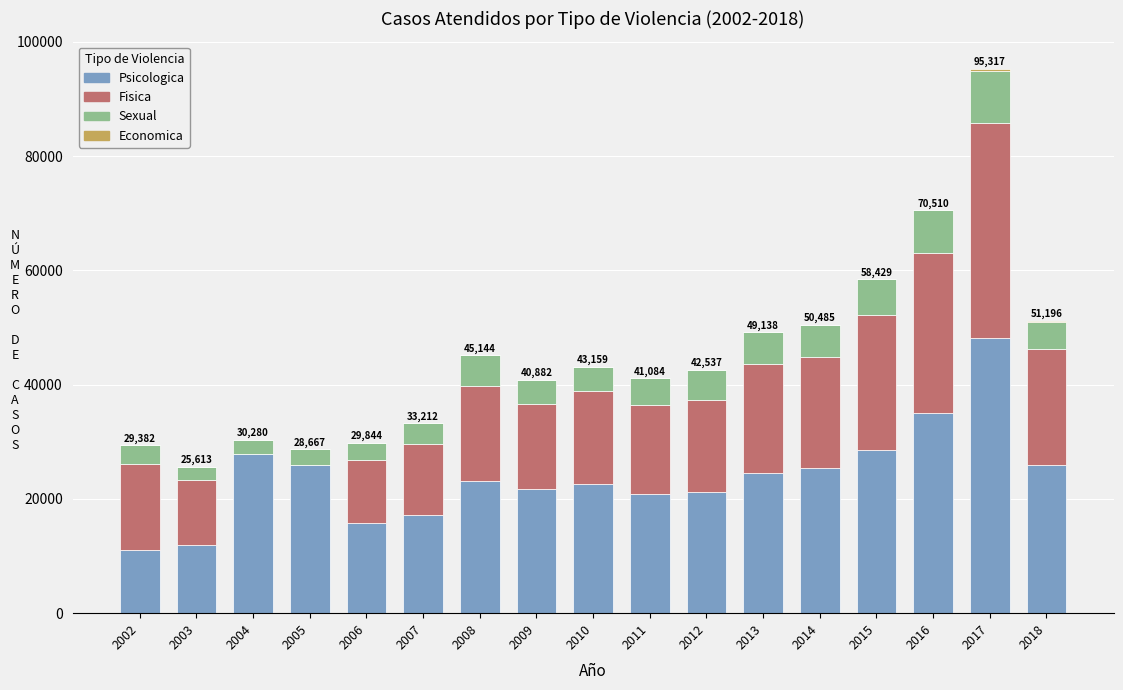

What is the highest value of the Psicologica series?

48120